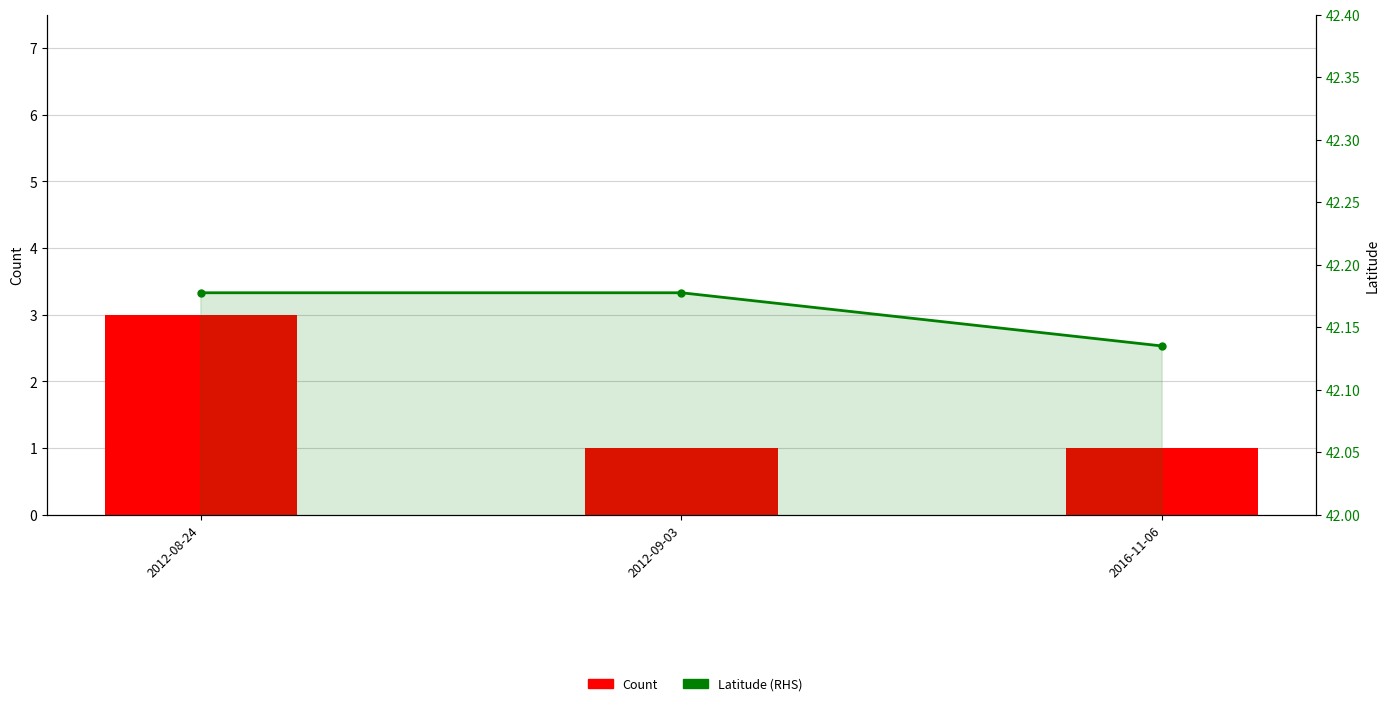

Read the Count value at 2012-08-24.

3.0